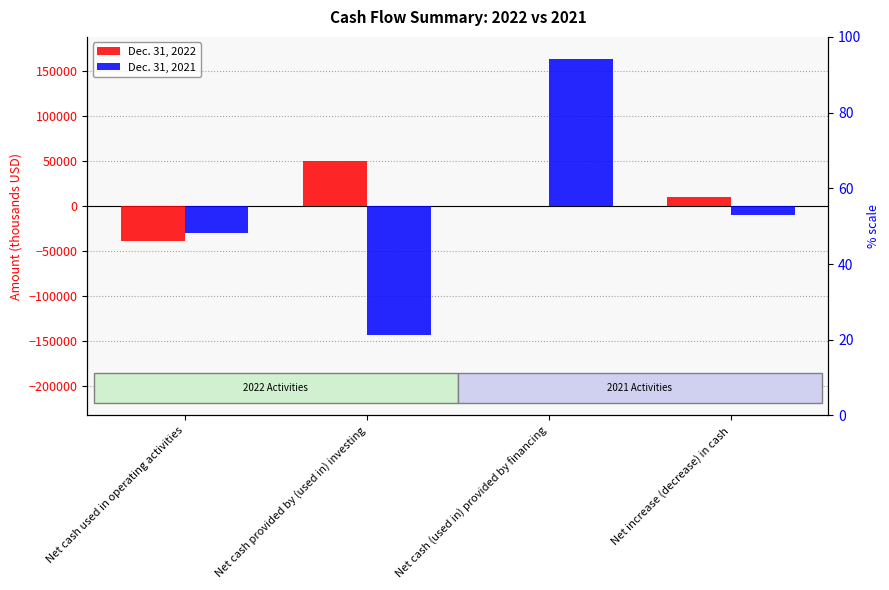

What is the value of the Dec. 31, 2021 bar at the 4th from the left?

-9437